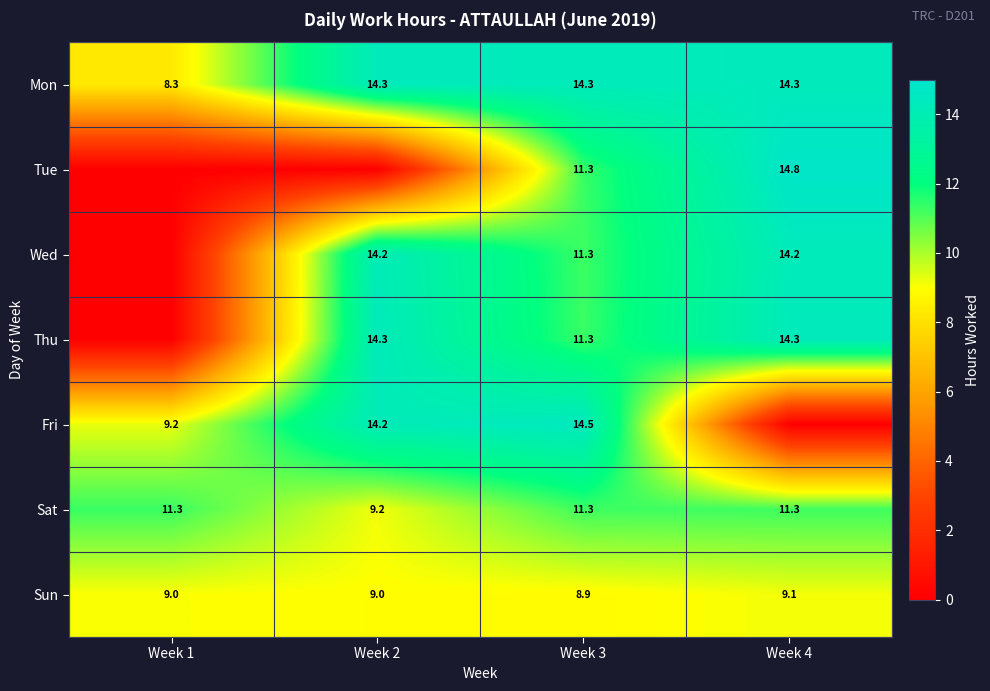

The Sun series shows 9.0 at Week 1. True or false?

True